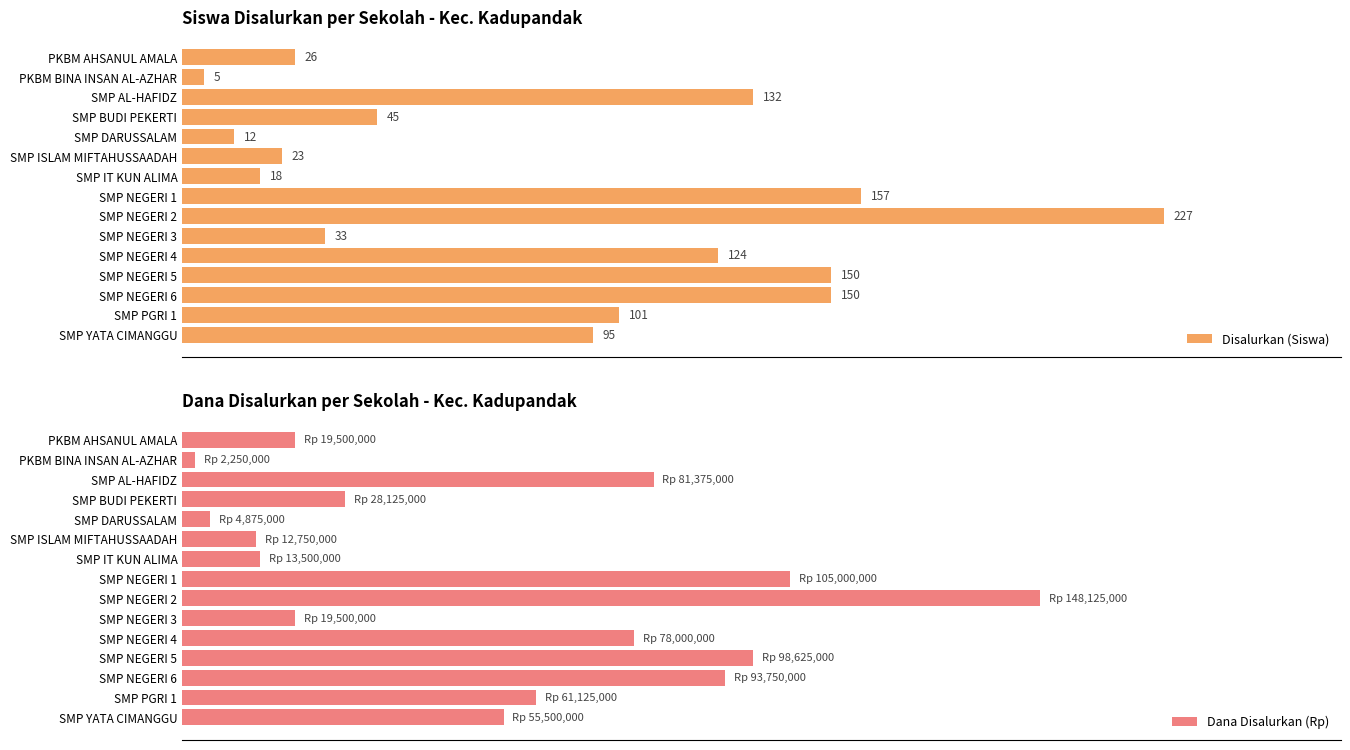

At which label is Disalurkan (Siswa) closest to 116?

SMP NEGERI 4